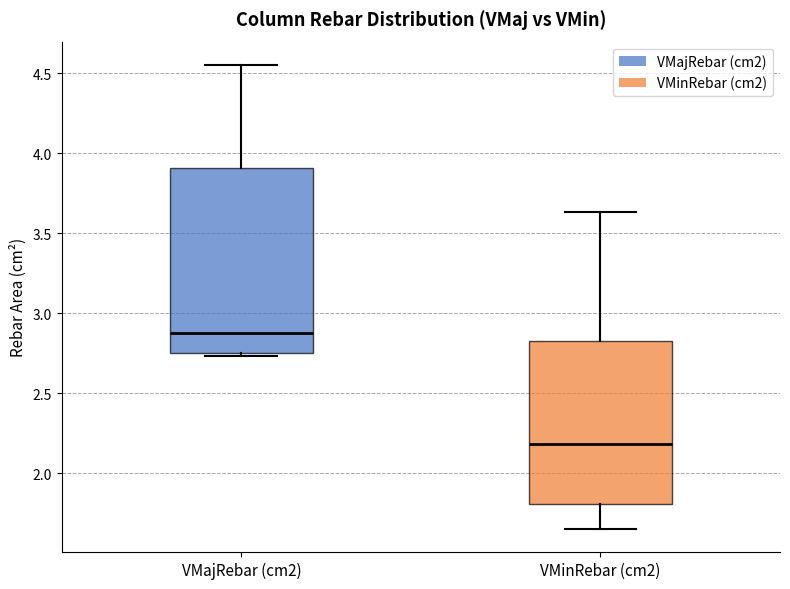

Reading left to right, read every box against the y-axis: the position of its median line, the range the box covers, and the ends of its whiskers. The values are not printed on the chart, so give them approximately, as read against the axis.

VMajRebar (cm2): median 2.90, box 2.75 to 3.90, whiskers 2.75 (just below the box's lower edge) to 4.55
VMinRebar (cm2): median 2.20, box 1.80 to 2.85, whiskers 1.65 to 3.65